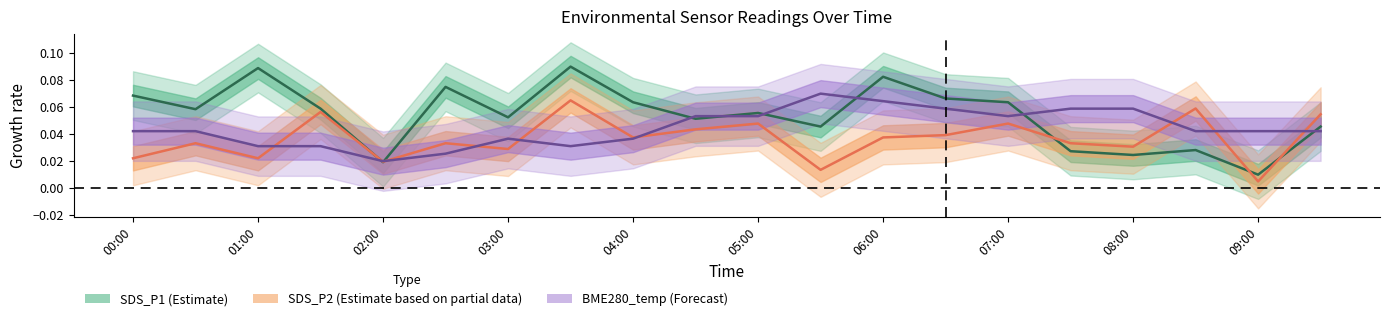

What value does the SDS_P1 (Estimate) series have at 00:00?

0.1